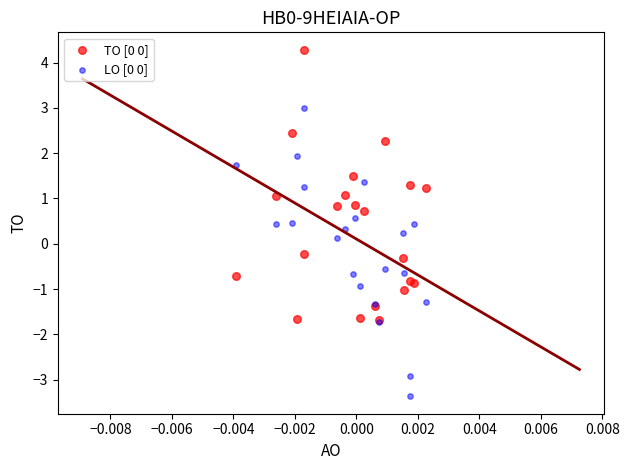

Which series has the widest spread of Y values?

LO [0 0]